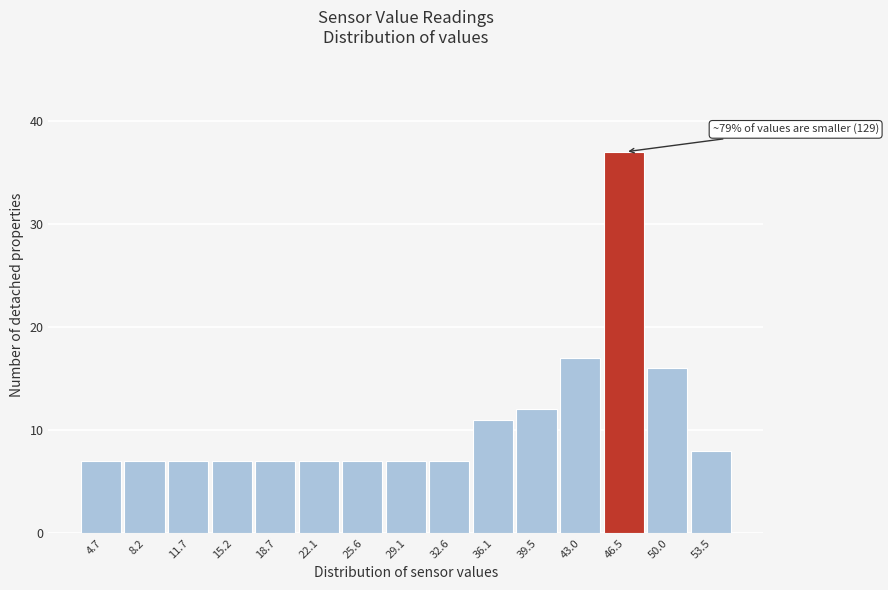

Over which range of the x-axis is the bar tallest?

45.0 to 48.0